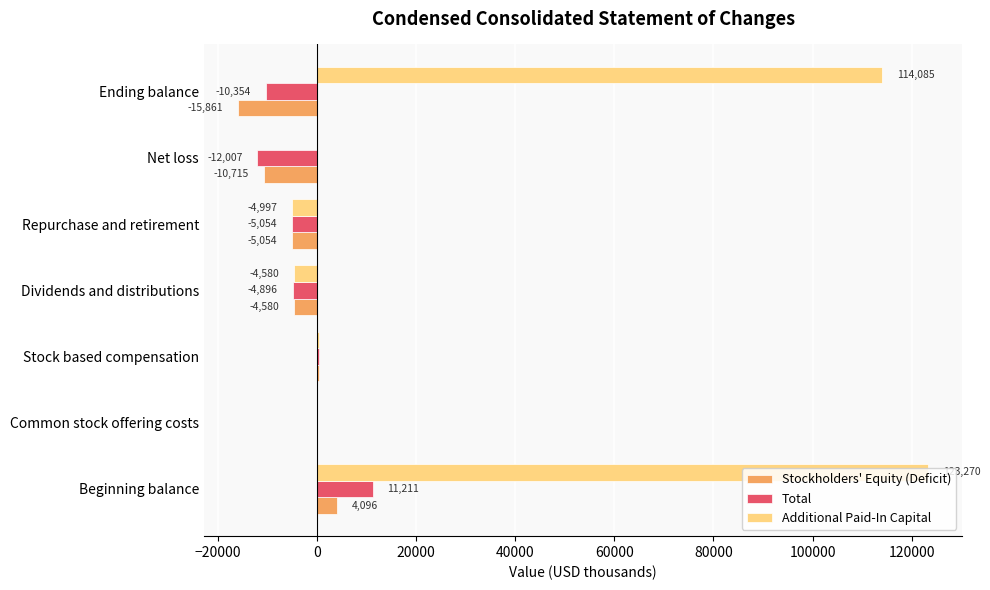

What is the sum of the Additional Paid-In Capital values at Repurchase and retirement and Beginning balance?

118273